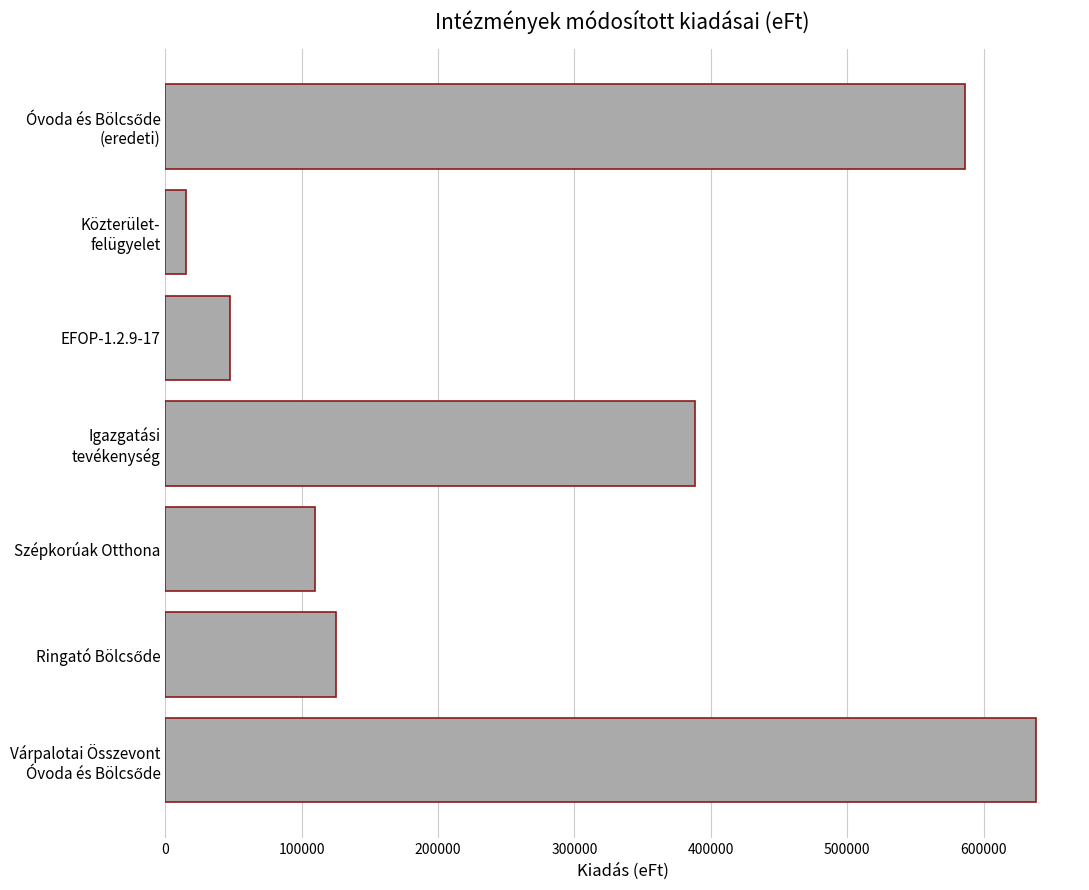

Does the chart contain stacked bars?

No